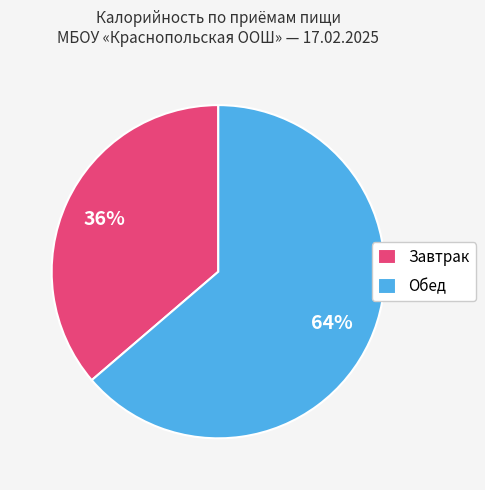

Which category accounts for the majority?

Обед